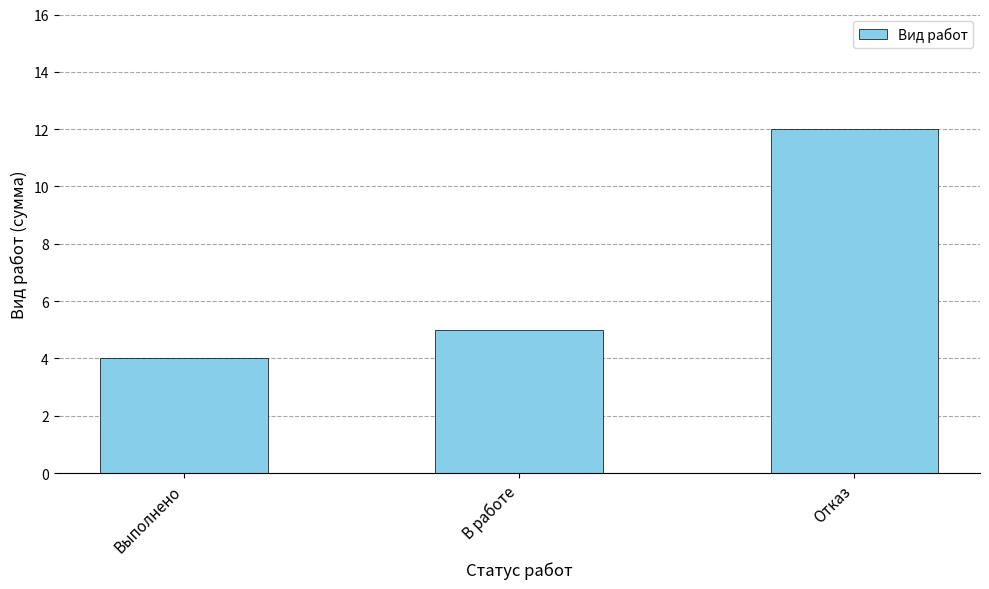

The value at Отказ is 4. True or false?

False